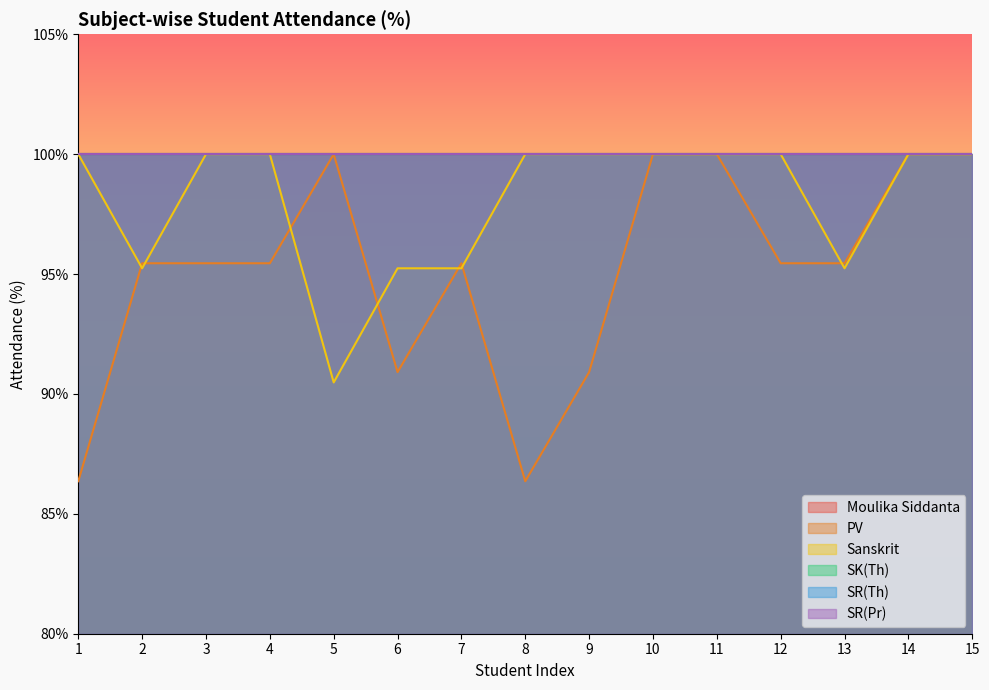

True or false: SR(Th) has a value of 56.4 at 5.

False